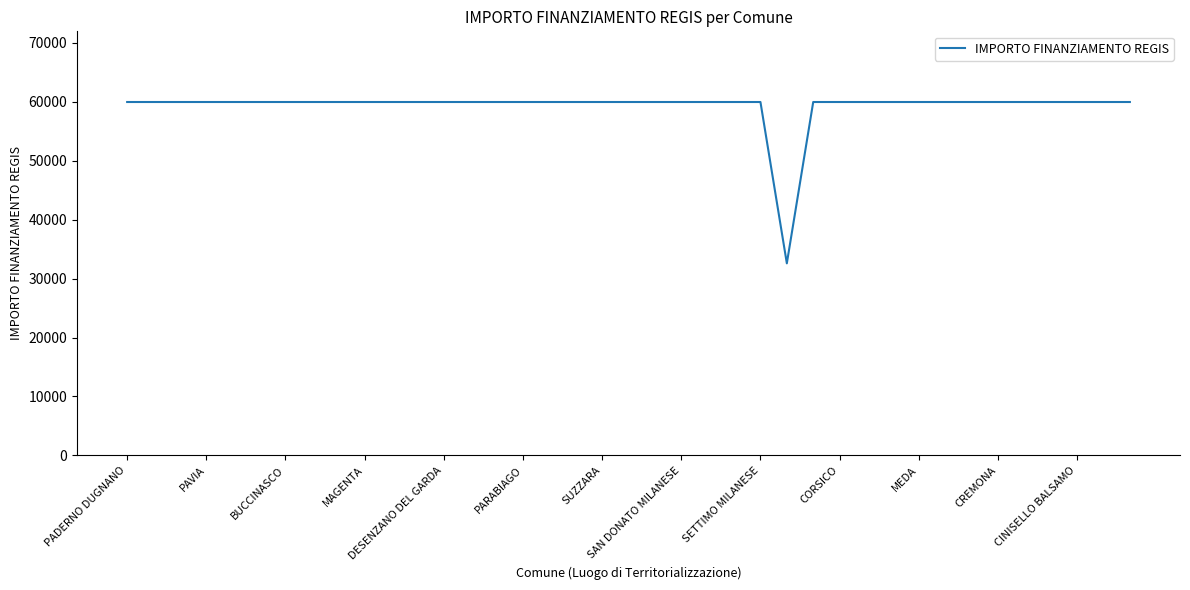

Does the chart have visible grid lines?

No